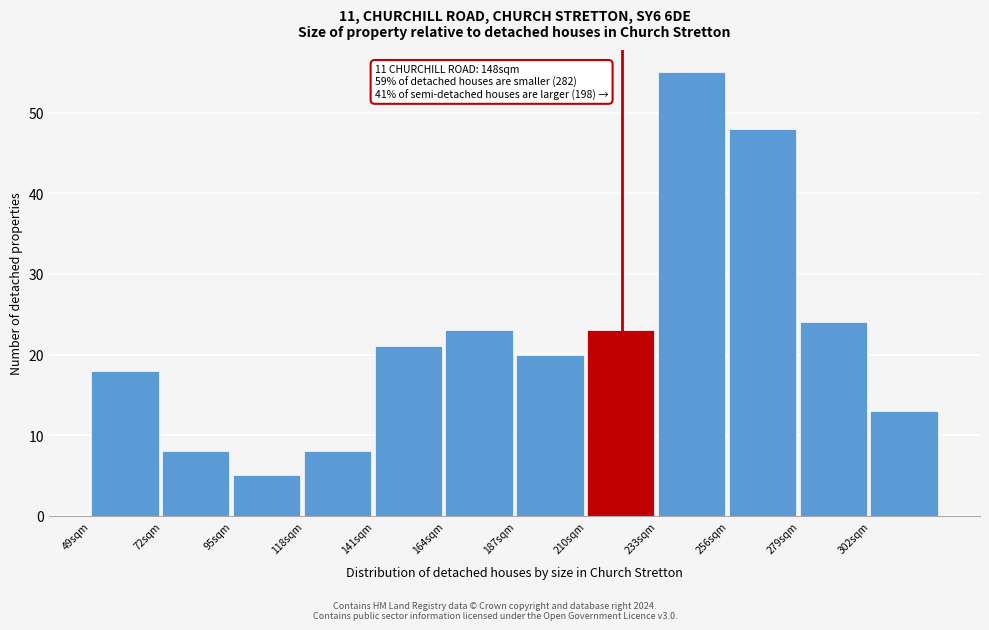

Reading right to left, transcribe all the data shown in this chart.

13	24	48	55	23	20	23	21	8	5	8	18